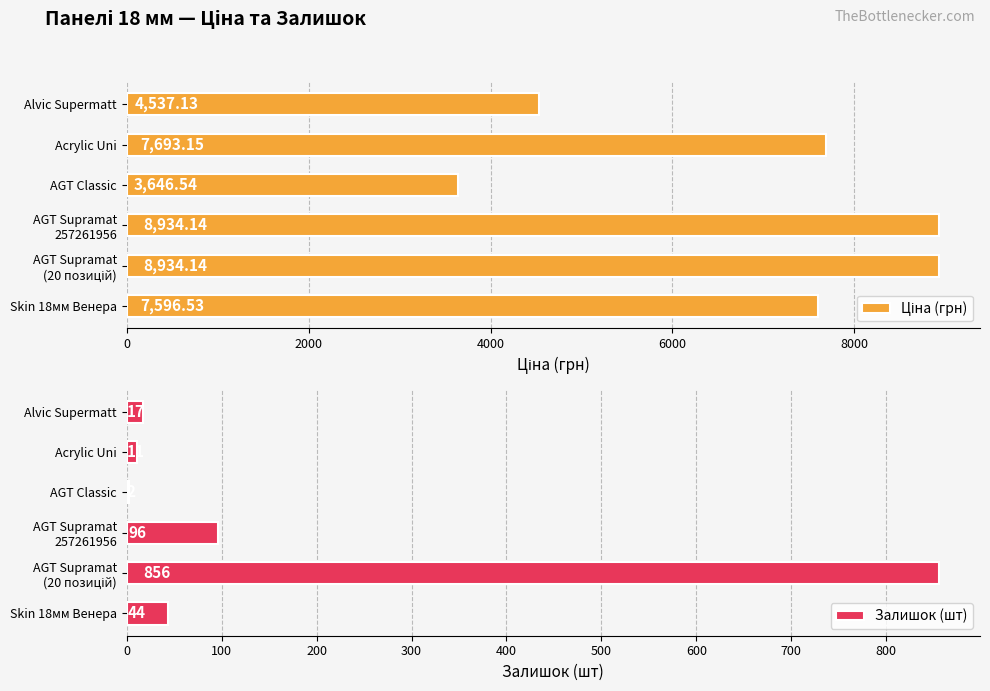

What is the maximum value for Залишок (шт)?

856